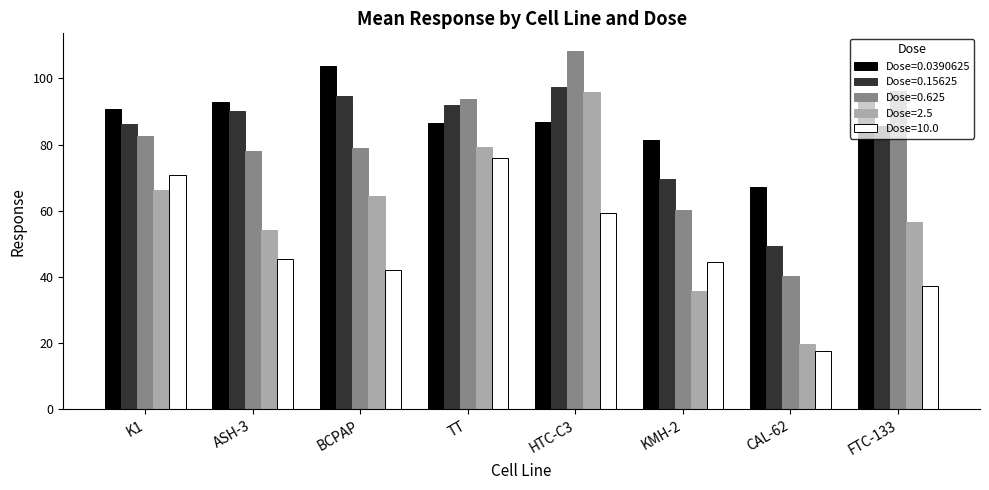

At which category is the sum across all series the highest?

HTC-C3